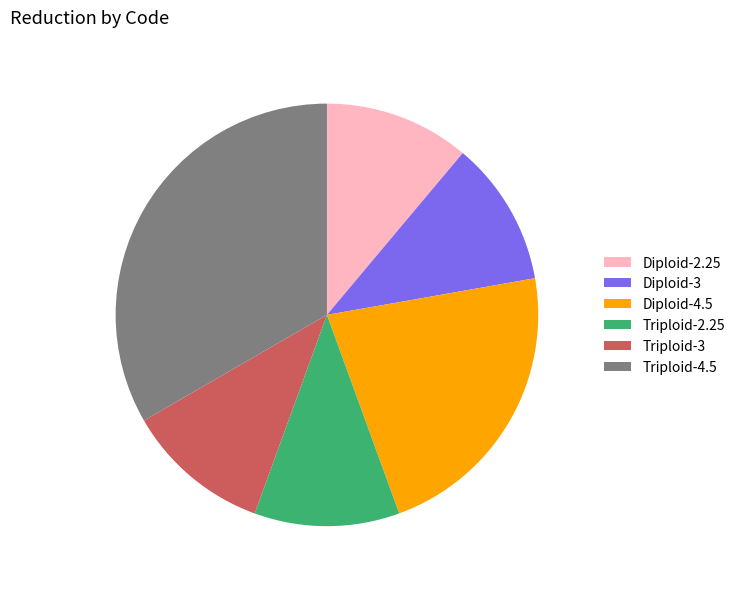

Do Triploid-2.25 and Diploid-2.25 together represent more than half of the pie?

No